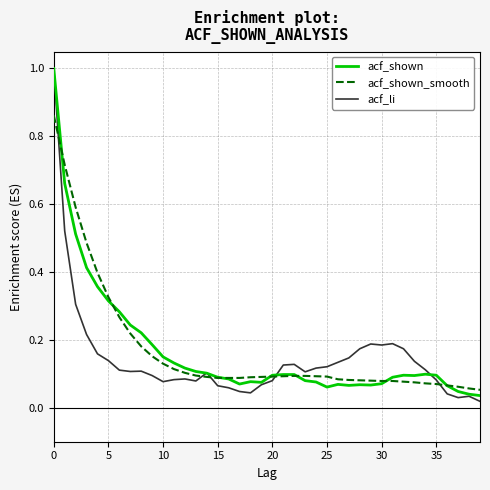

What is the highest value of the acf_li series?

1.0